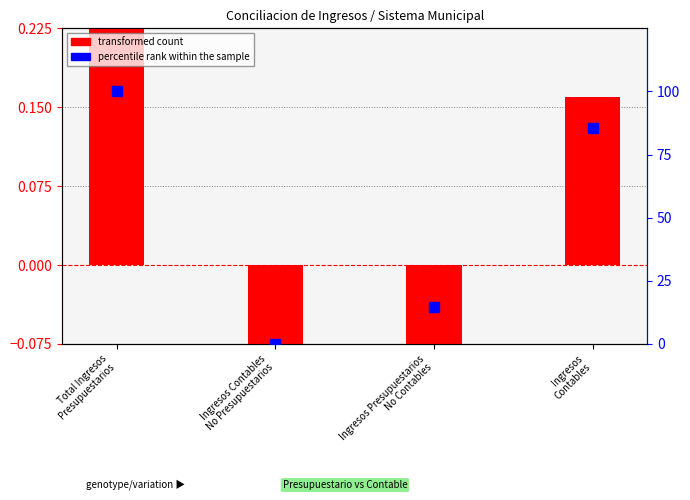

Which label corresponds to the smallest value in the chart?

Ingresos Contables
No Presupuestarios